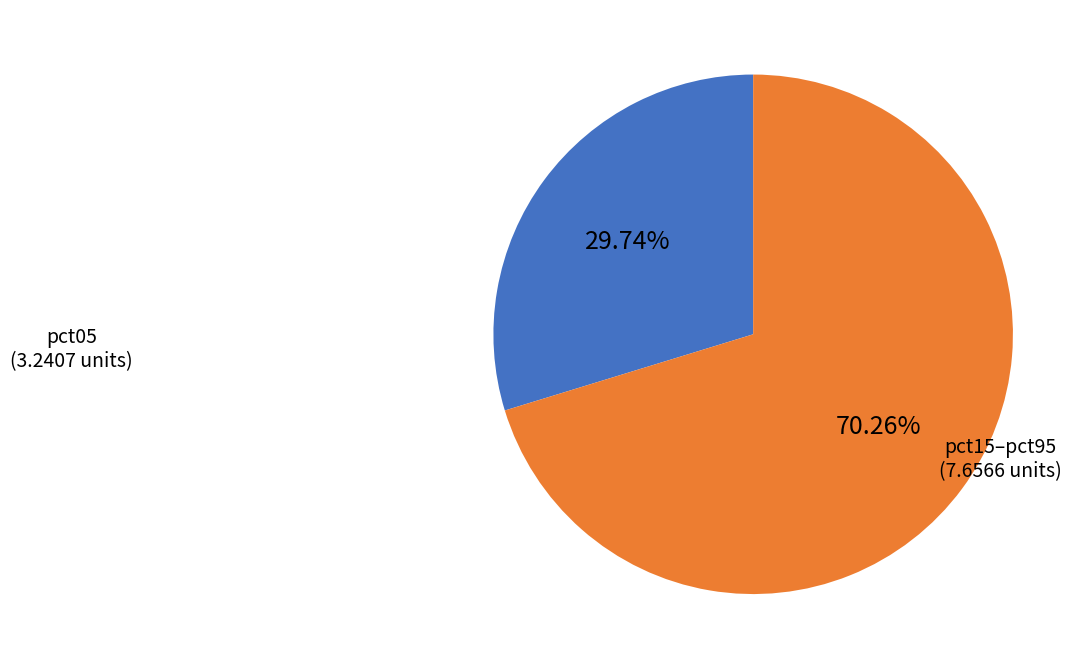

Is there a majority slice in this chart?

Yes